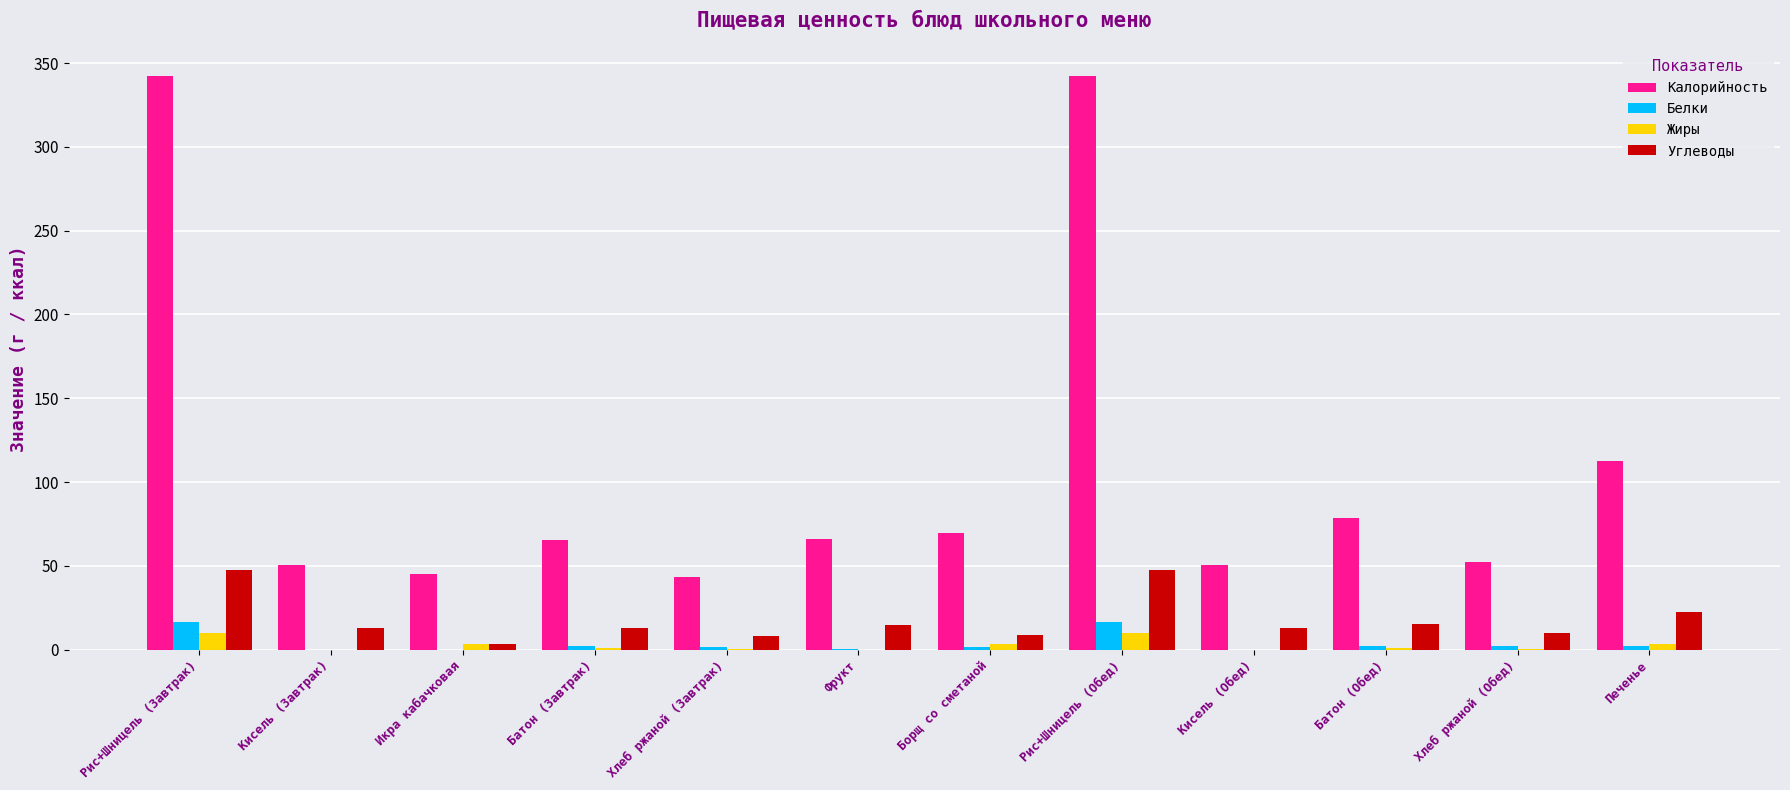

How many groups of bars are there?

12